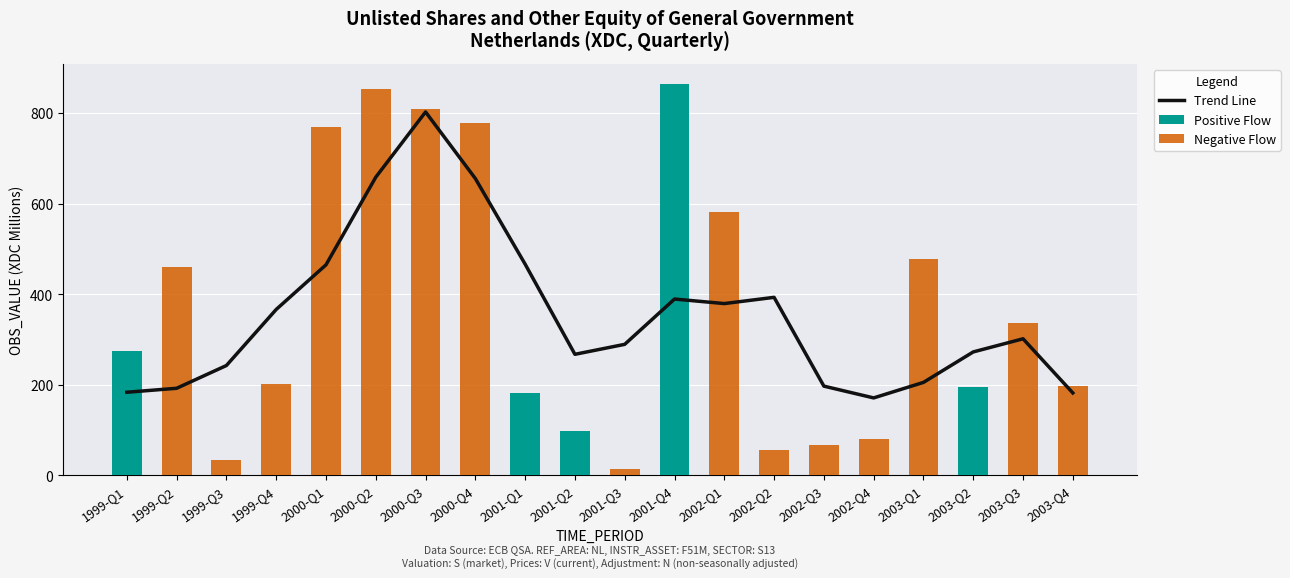

Which series changed the most between 2000-Q4 and 2002-Q3?

Negative Flow